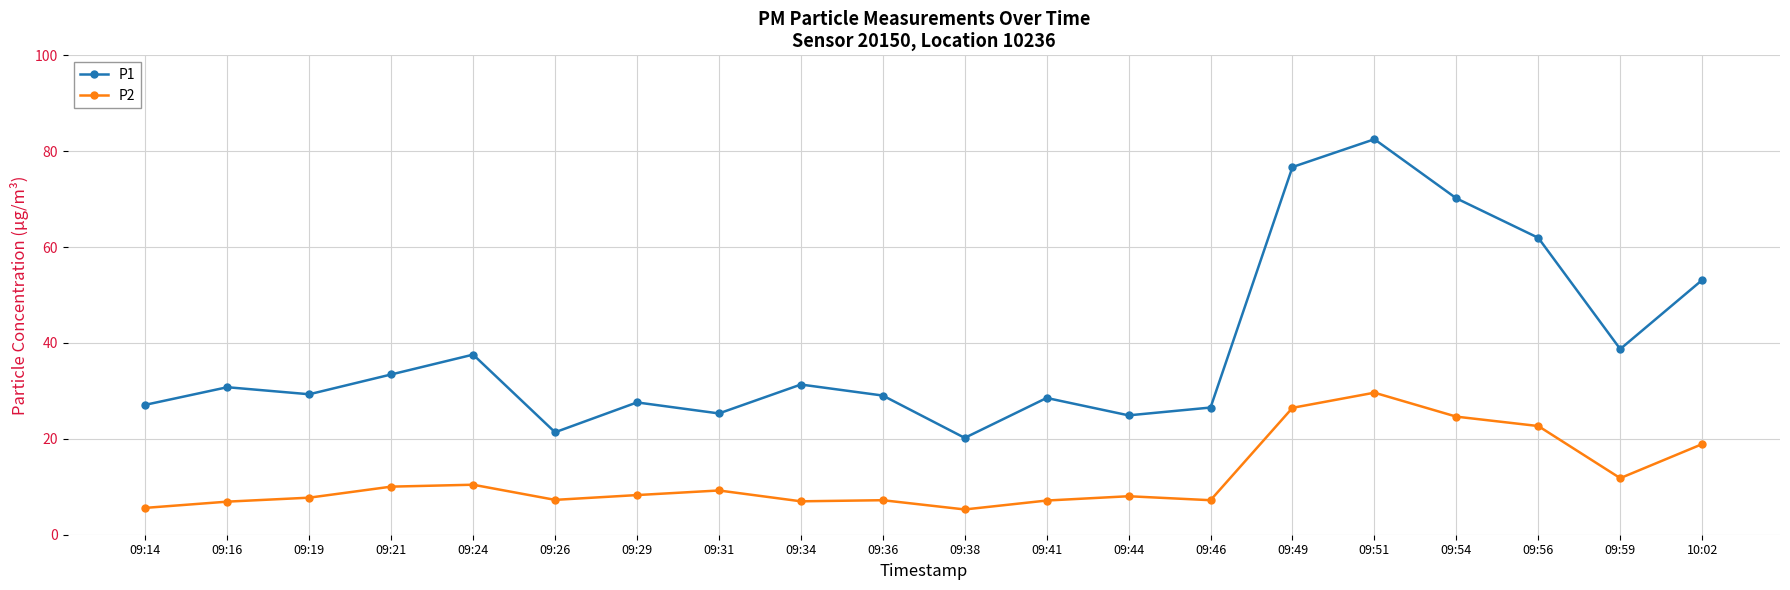

True or false: P2 has more than 2 interior local peaks.

True